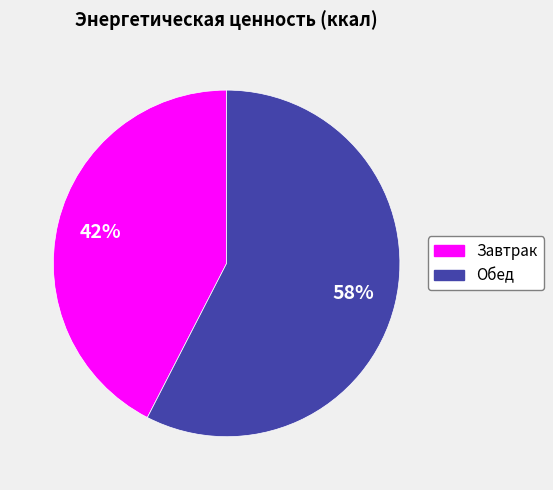

To the nearest percent, what is the combined percentage of Завтрак and Обед?

100%